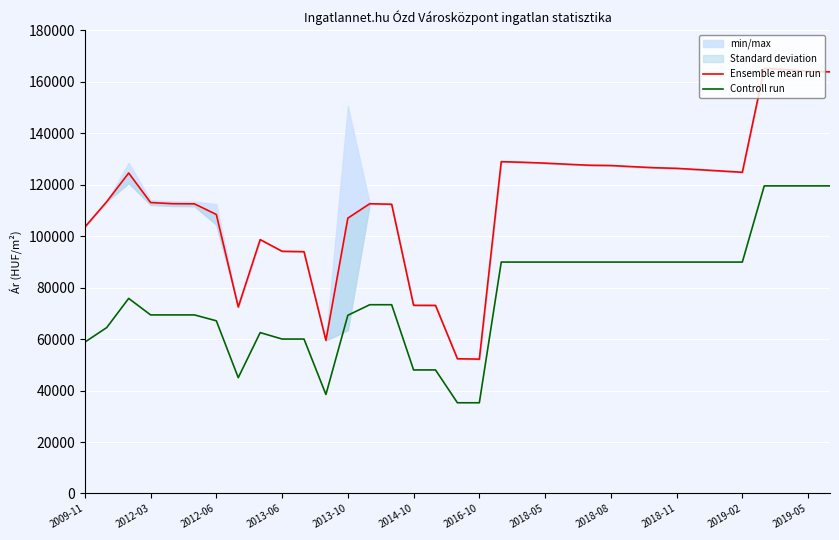

The value of Controll run at 2013-06 is 60000. True or false?

True